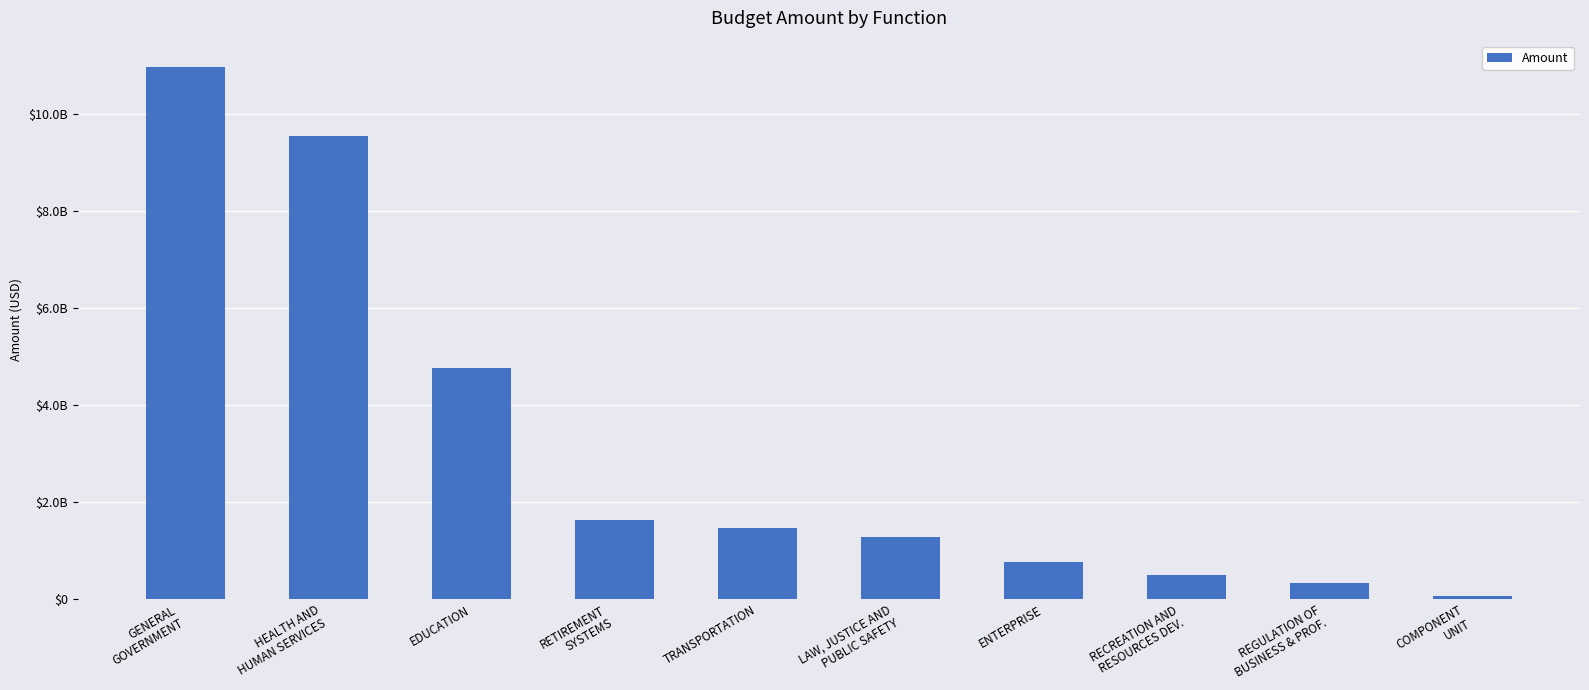

List the labels in order of value, largest first.

GENERAL
GOVERNMENT, HEALTH AND
HUMAN SERVICES, EDUCATION, RETIREMENT
SYSTEMS, TRANSPORTATION, LAW, JUSTICE AND
PUBLIC SAFETY, ENTERPRISE, RECREATION AND
RESOURCES DEV., REGULATION OF
BUSINESS & PROF., COMPONENT
UNIT